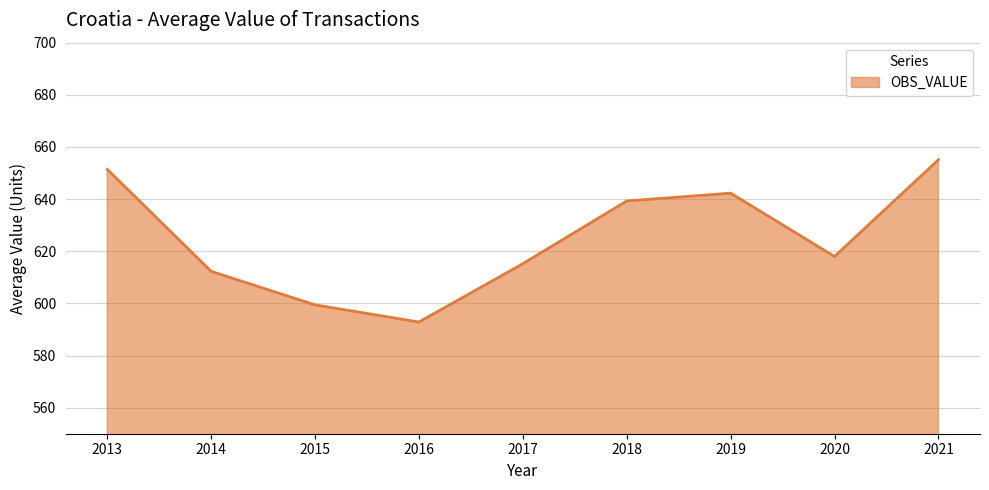

List the labels in order of value, largest first.

2021, 2013, 2019, 2018, 2020, 2017, 2014, 2015, 2016